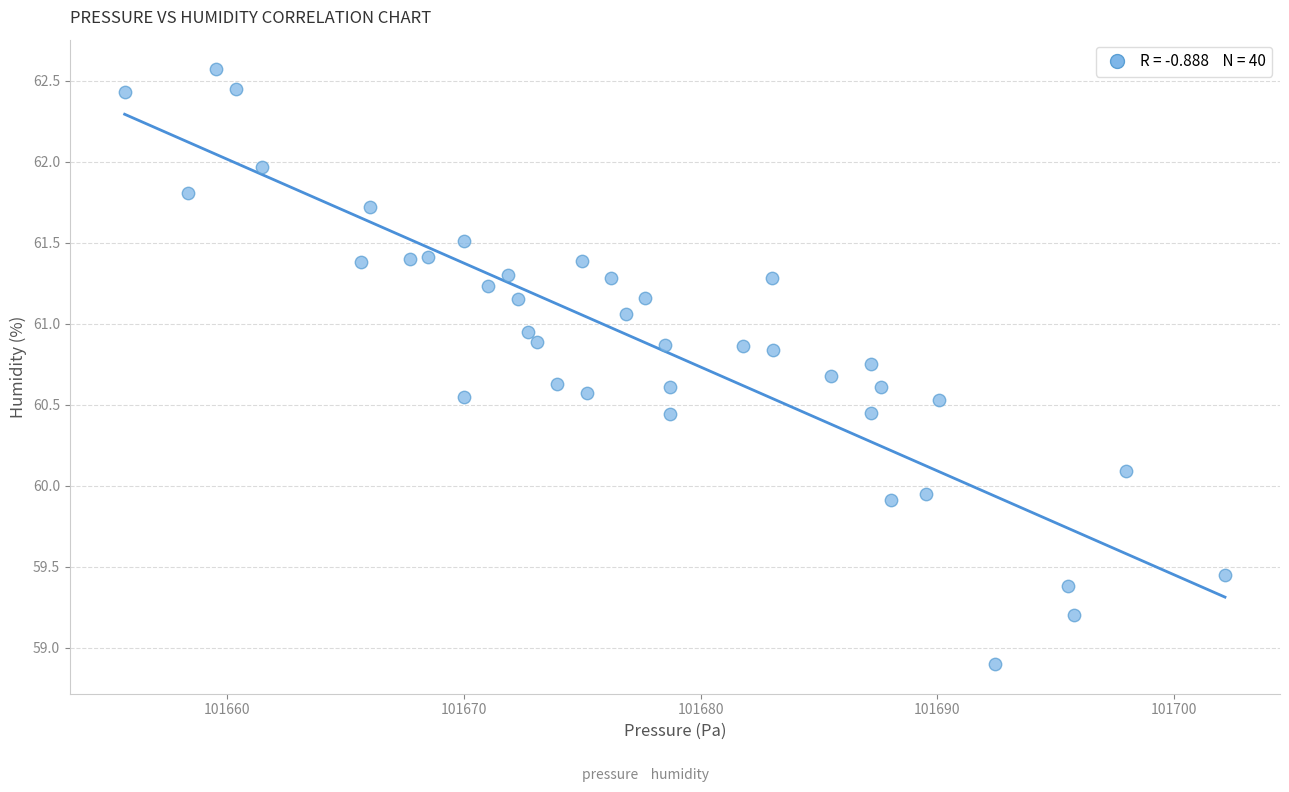

What is the range of X values (max minus min)?

46.5